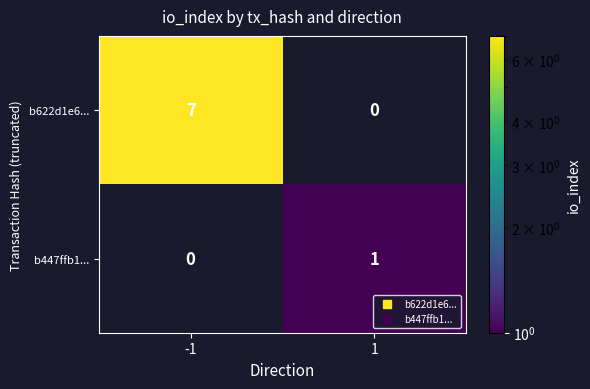

Is it true that b447ffb1... equals 0.3 at 1?

False